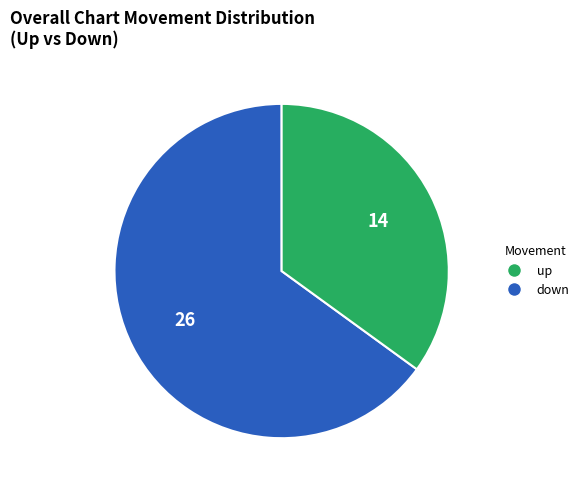

Which slice is the largest?

up